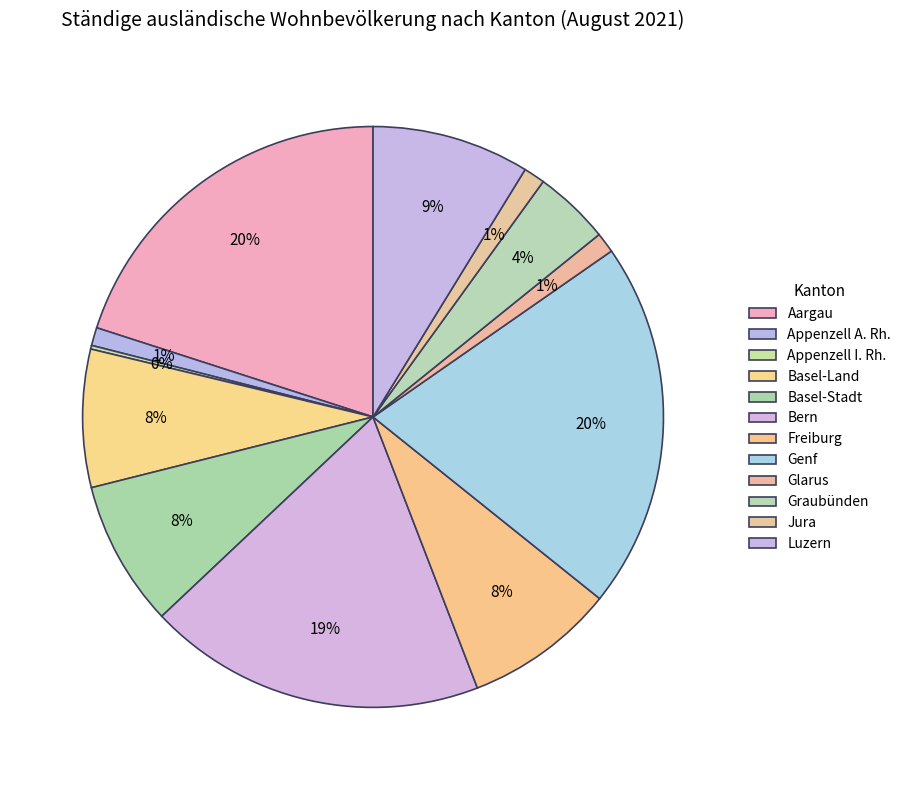

What percentage do Freiburg and Bern together represent?

27.2%